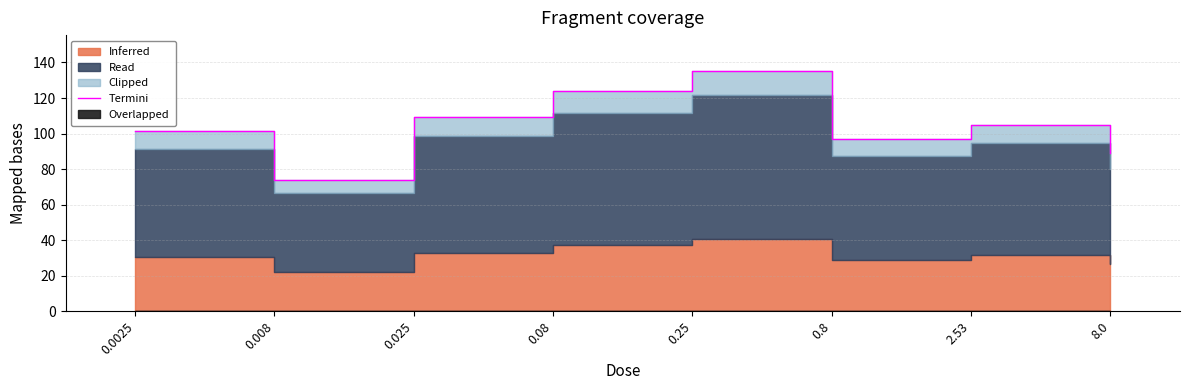

What is the value of the 6th point from the left?

97.0